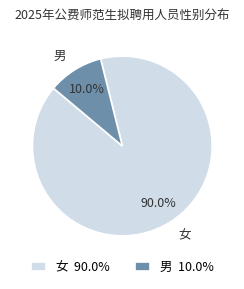

Which slice is the largest?

女